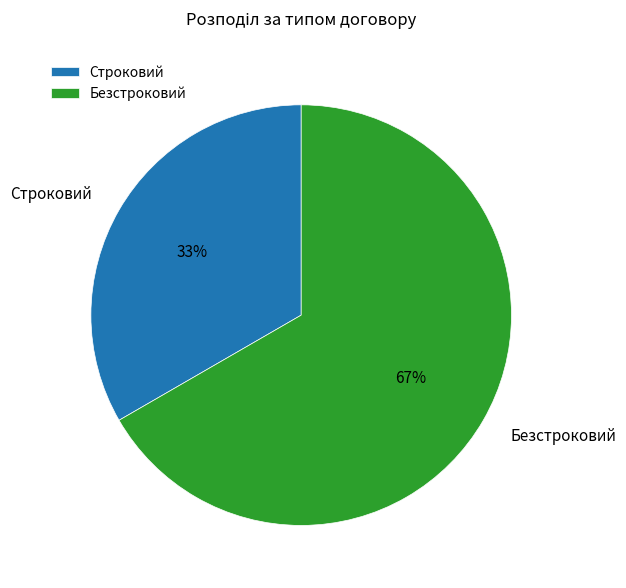

True or false: Безстроковий accounts for 79% of the total.

False